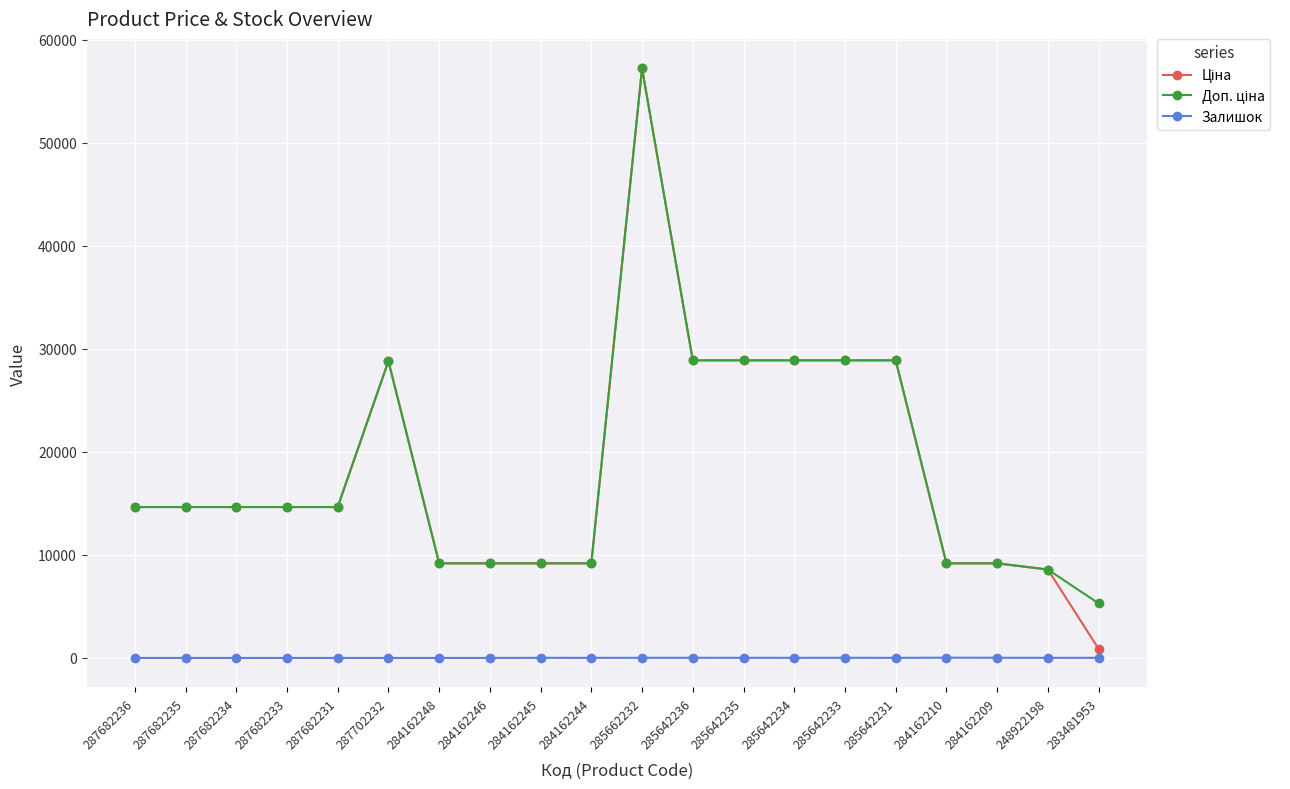

What is the difference between the highest and lowest values at 287682234?

14649.6